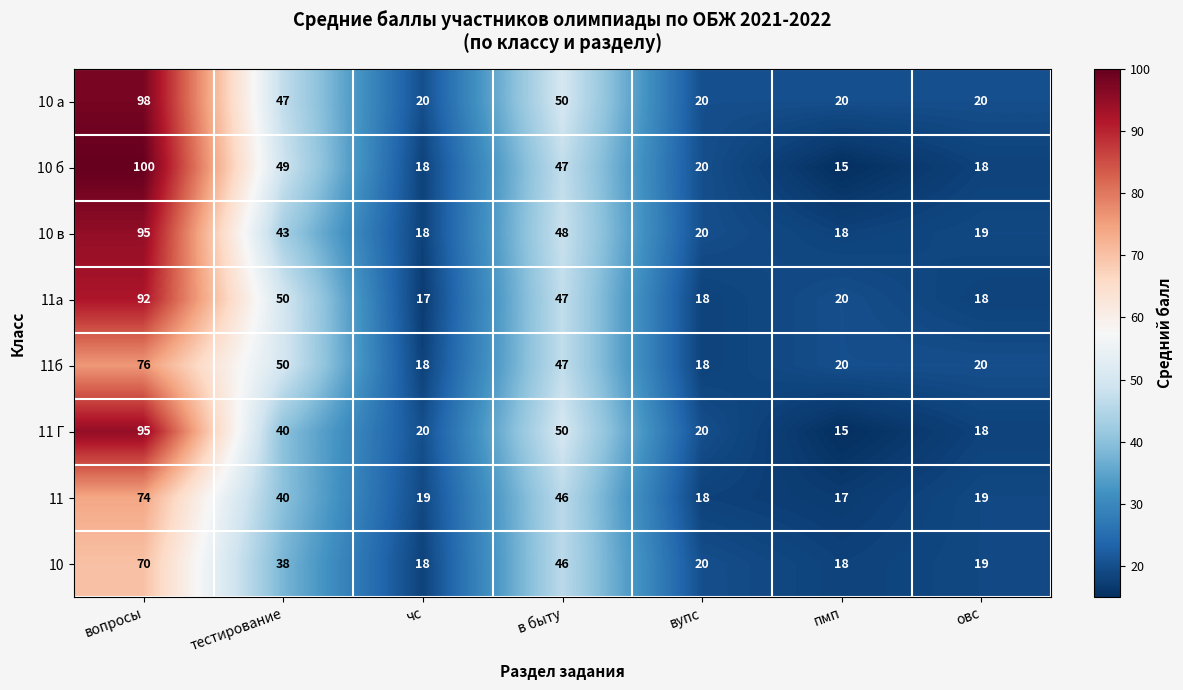

Between тестирование and пмп, which series saw the biggest shift?

10 б